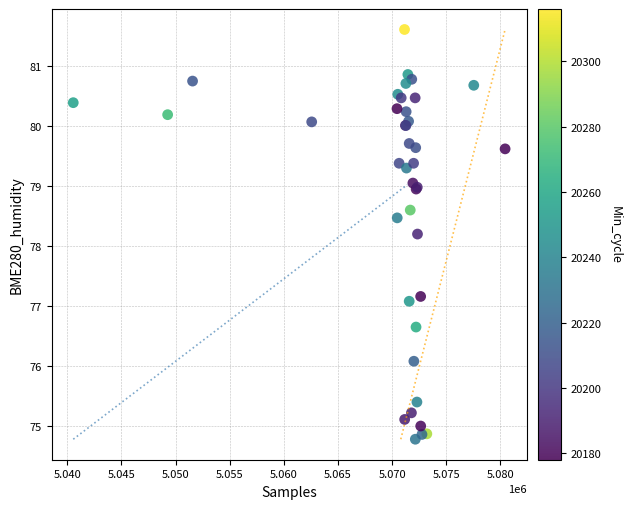

What Y value in the scatter plot is closest to 78?

78.2